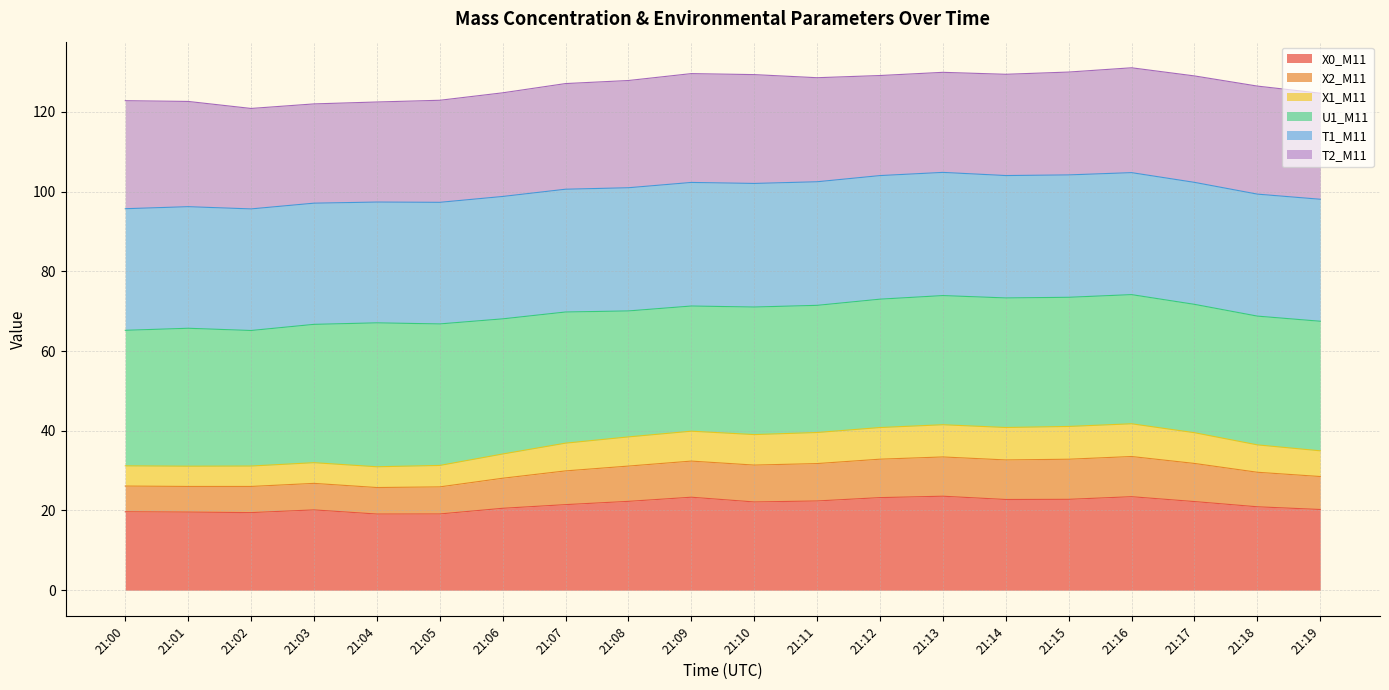

The value of X0_M11 at 21:16 is 11.0. True or false?

False